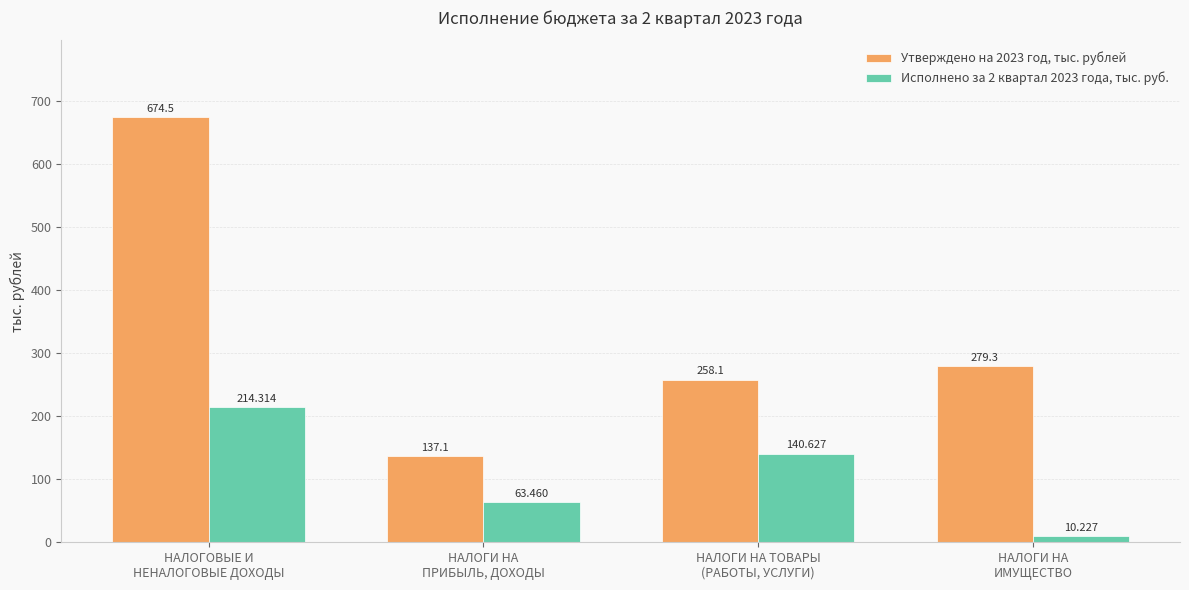

Reading right to left, extract all data points from this chart.

Утверждено на 2023 год, тыс. рублей: 279.3	258.1	137.1	674.5
Исполнено за 2 квартал 2023 года, тыс. руб.: 10.2	140.6	63.5	214.3